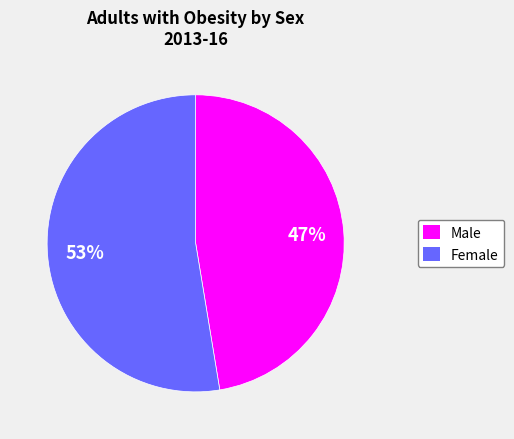

Approximately how many times larger is the value at Female compared to Male?

1.1